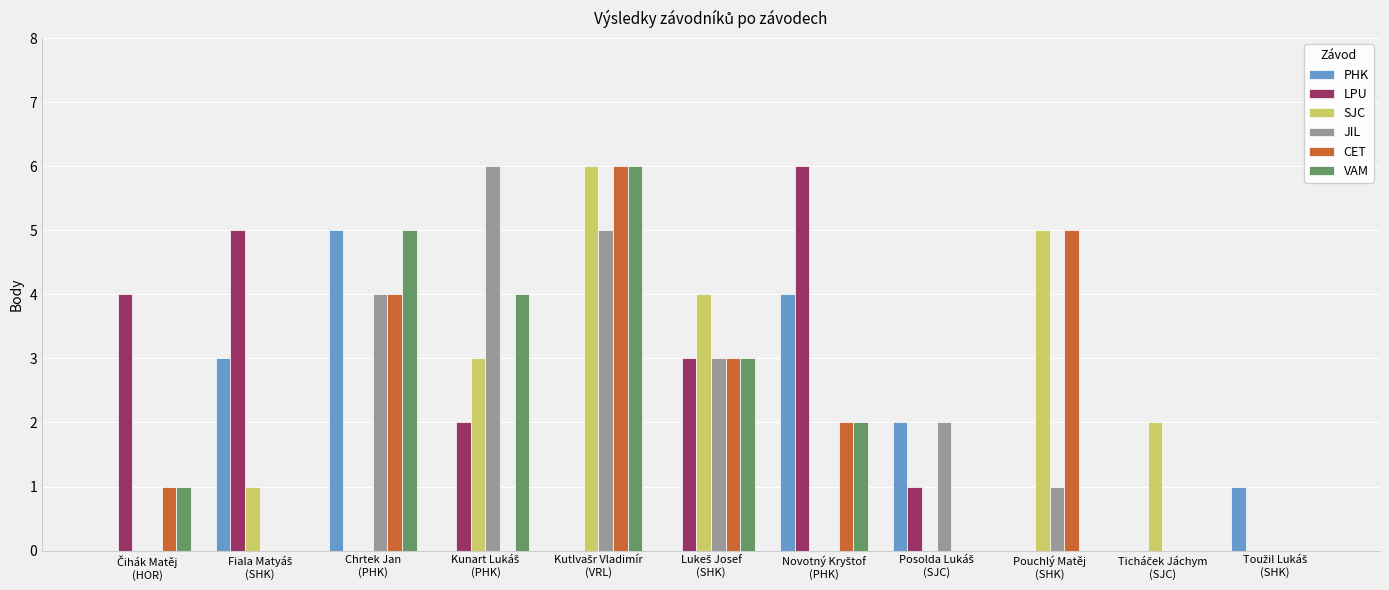

What is the maximum value for LPU?

6